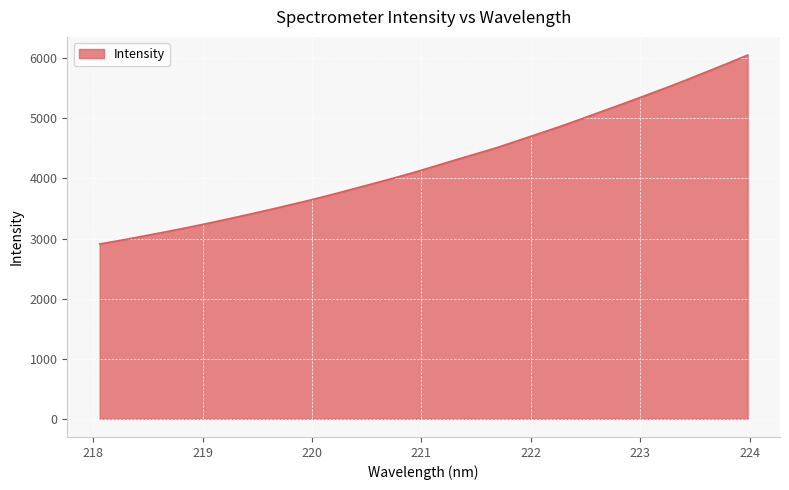

What is the maximum value shown in the chart?

6052.4